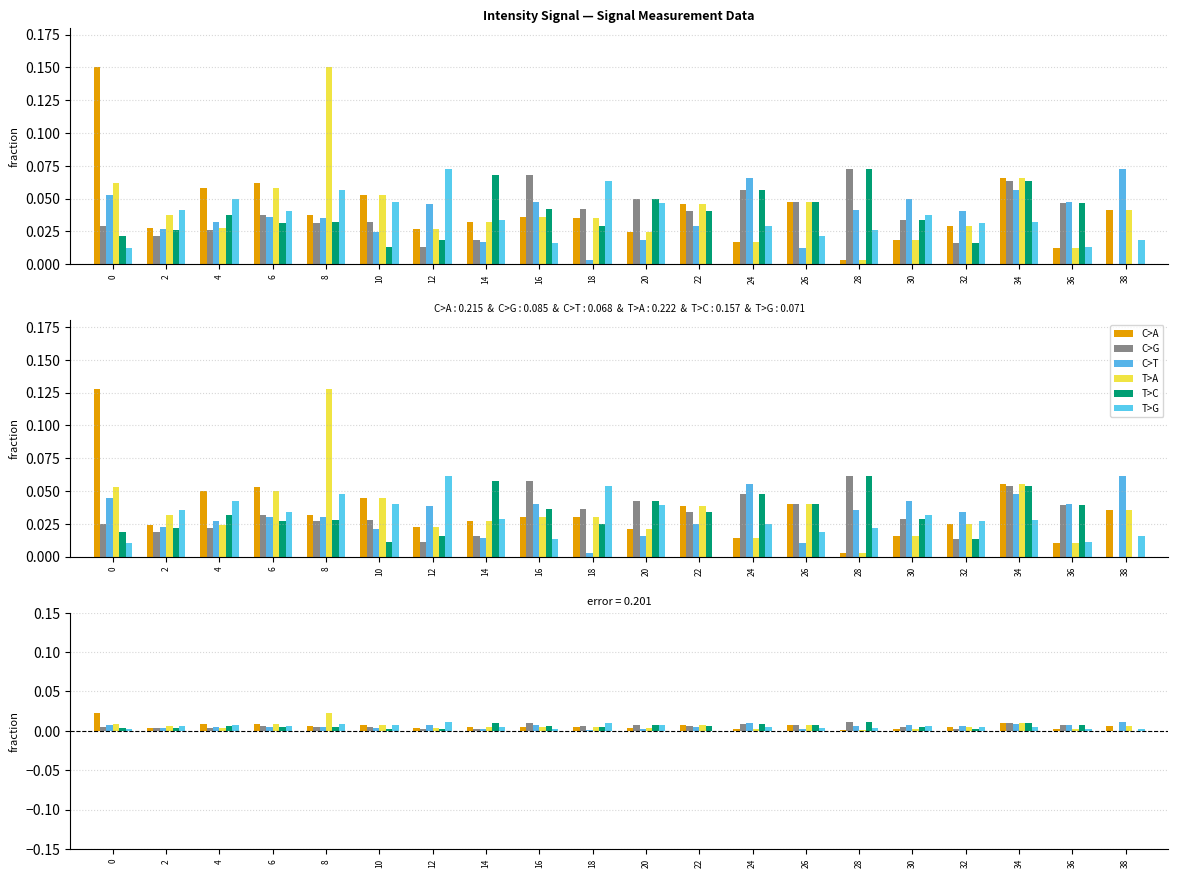

Rank the series by their maximum value, from highest to lowest.

C>A, T>A, C>G, C>T, T>C, T>G